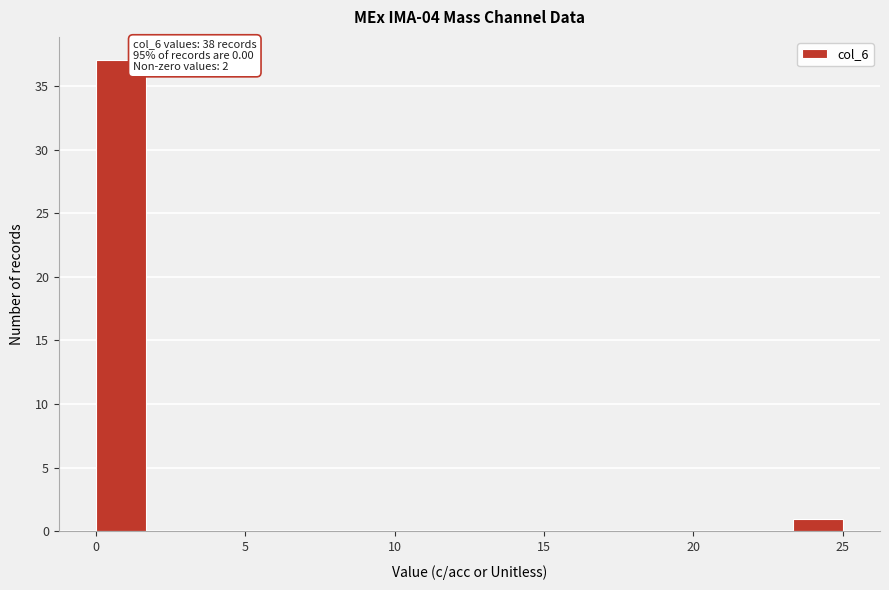

Read against the x-axis, roughly where is the centre of the tallest bar?

1.0